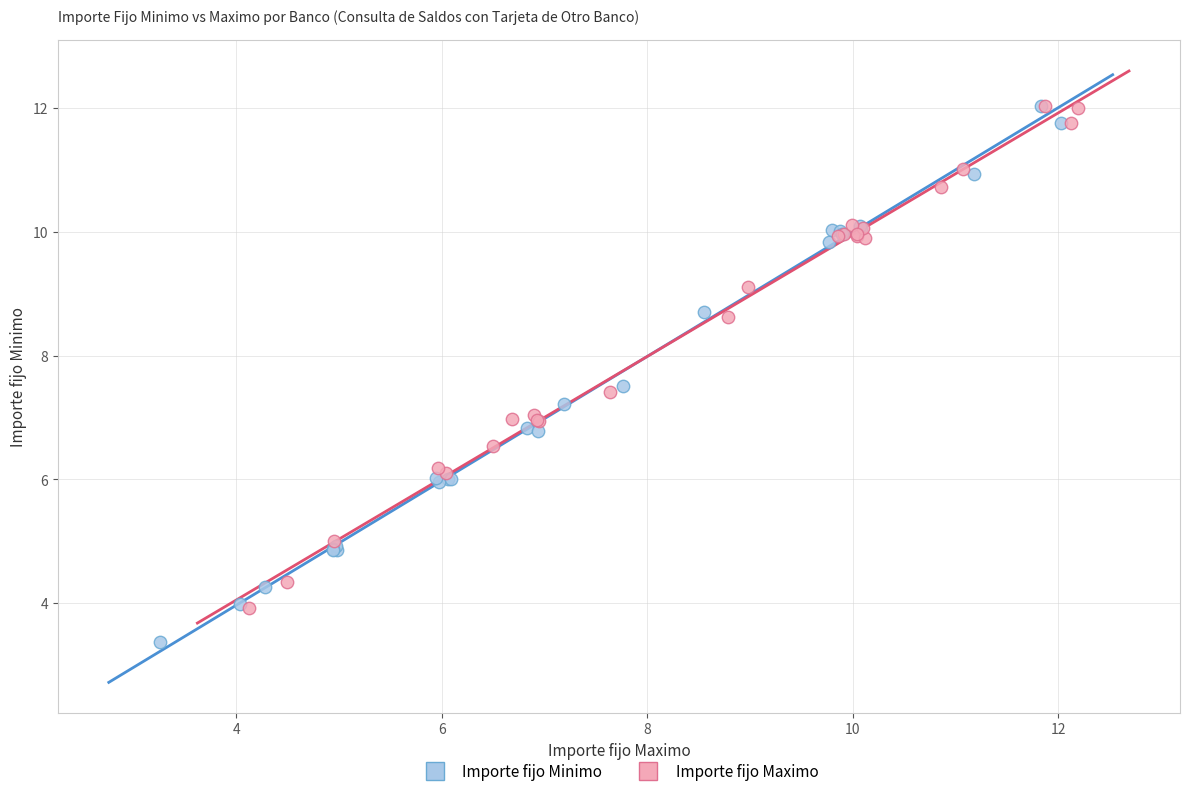

Which series contains the lowest Y value?

Importe fijo Minimo